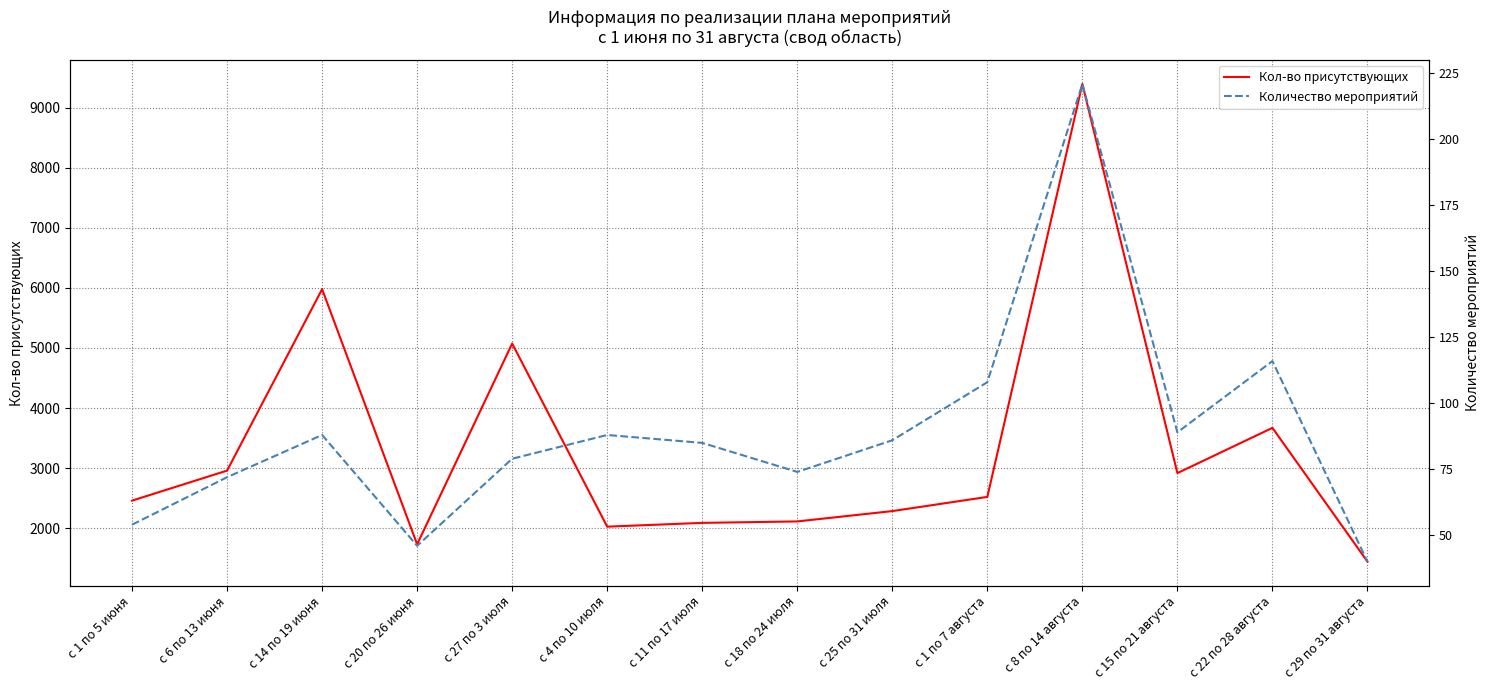

What is the difference between the Кол-во присутствующих values at с 4 по 10 июля and с 15 по 21 августа?

891